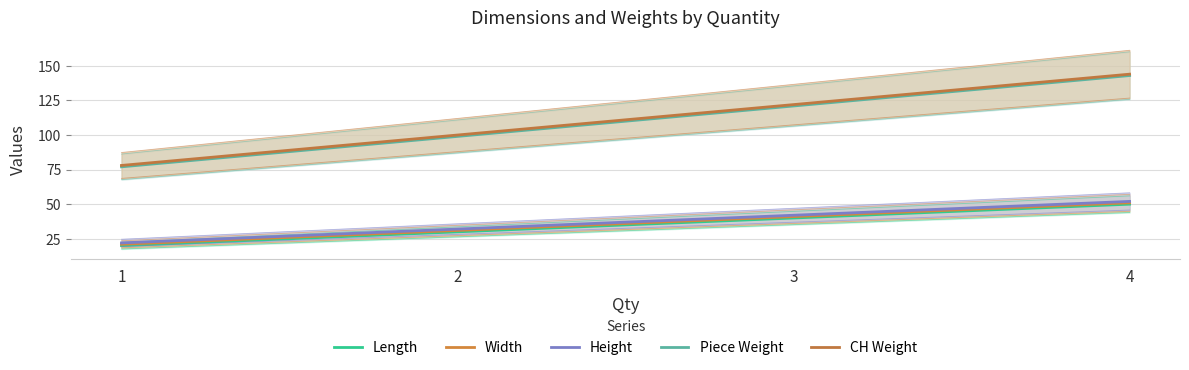

What is the spread (max minus min) of values at 2?

70